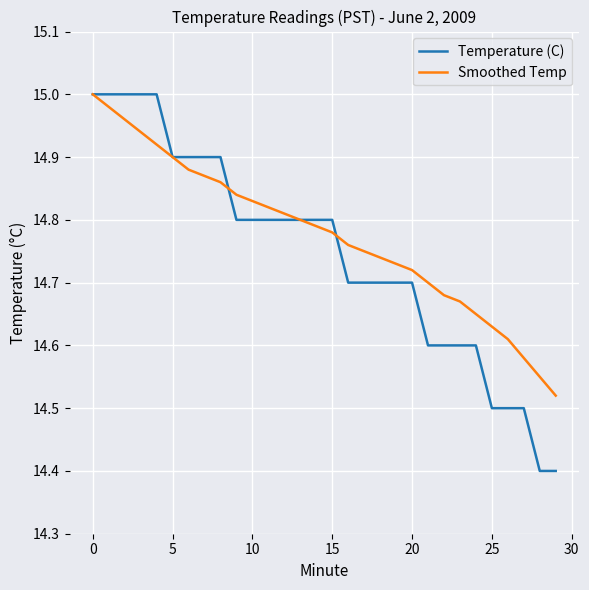

What is the minimum value for Temperature (C)?

14.4